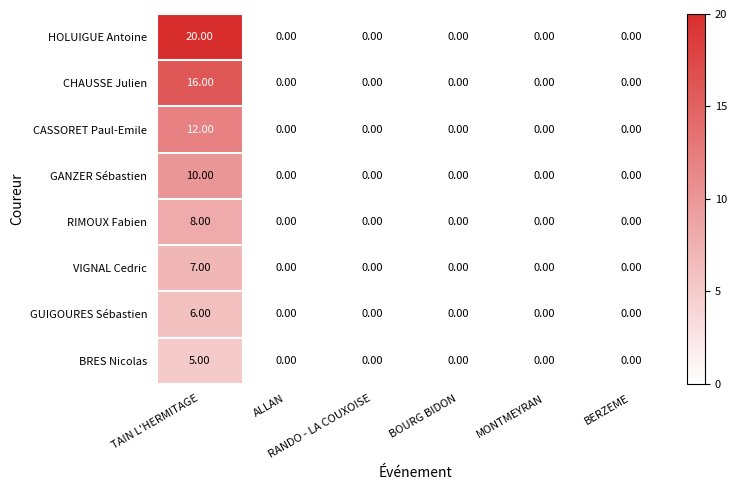

What is the sum of all VIGNAL Cedric values?

7